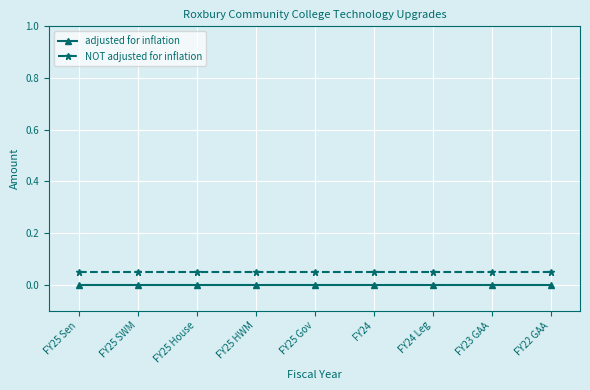

What is the label of the 1st point from the right?

FY22 GAA